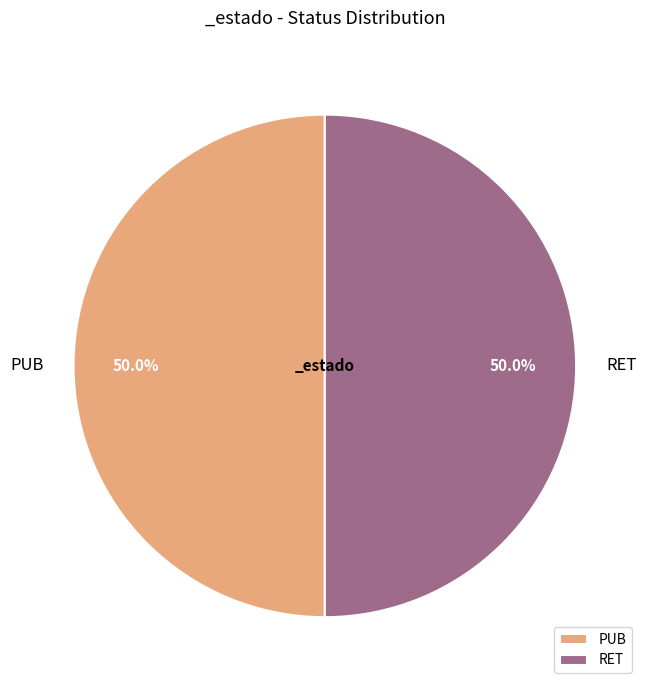

Count the number of slices in the pie.

2